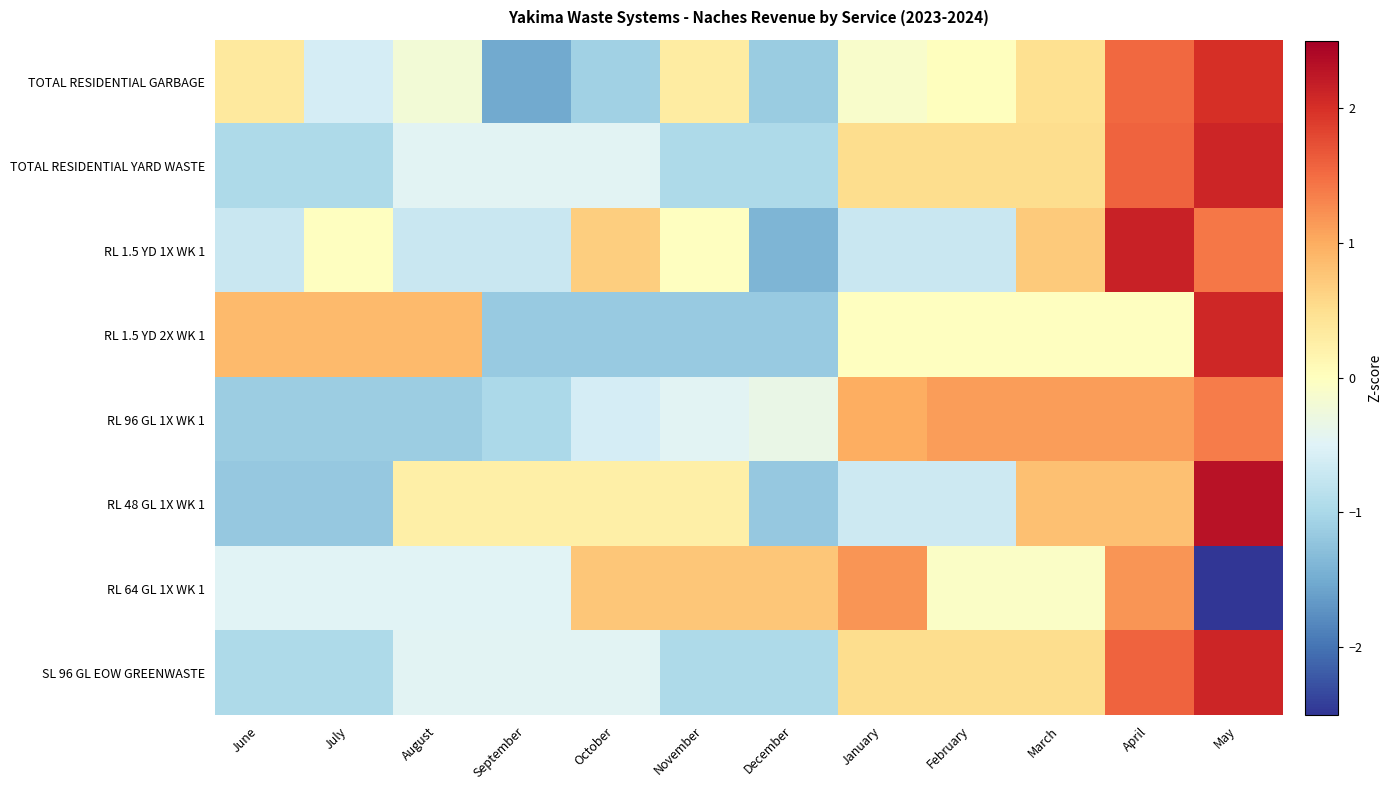

Reading left to right, transcribe all the data shown in this chart.

TOTAL RESIDENTIAL GARBAGE: June=0.3	July=-0.6	August=-0.2	September=-1.5	October=-1.1	November=0.3	December=-1.1	January=-0.1	February=0.0	March=0.5	April=1.5	May=2.0
TOTAL RESIDENTIAL YARD WASTE: June=-1.0	July=-1.0	August=-0.5	September=-0.5	October=-0.5	November=-1.0	December=-1.0	January=0.5	February=0.5	March=0.5	April=1.6	May=2.1
RL 1.5 YD 1X WK 1: June=-0.7	July=-0.0	August=-0.7	September=-0.7	October=0.7	November=-0.0	December=-1.4	January=-0.7	February=-0.7	March=0.7	April=2.1	May=1.4
RL 1.5 YD 2X WK 1: June=0.9	July=0.9	August=0.9	September=-1.2	October=-1.2	November=-1.2	December=-1.2	January=-0.0	February=-0.0	March=-0.0	April=-0.0	May=2.1
RL 96 GL 1X WK 1: June=-1.1	July=-1.1	August=-1.1	September=-1.0	October=-0.6	November=-0.5	December=-0.3	January=1.0	February=1.1	March=1.1	April=1.1	May=1.4
RL 48 GL 1X WK 1: June=-1.2	July=-1.2	August=0.3	September=0.3	October=0.3	November=0.3	December=-1.2	January=-0.7	February=-0.7	March=0.8	April=0.8	May=2.3
RL 64 GL 1X WK 1: June=-0.5	July=-0.5	August=-0.5	September=-0.5	October=0.7	November=0.7	December=0.7	January=1.2	February=-0.1	March=-0.1	April=1.2	May=-2.6
SL 96 GL EOW GREENWASTE: June=-1.0	July=-1.0	August=-0.5	September=-0.5	October=-0.5	November=-1.0	December=-1.0	January=0.5	February=0.5	March=0.5	April=1.6	May=2.1